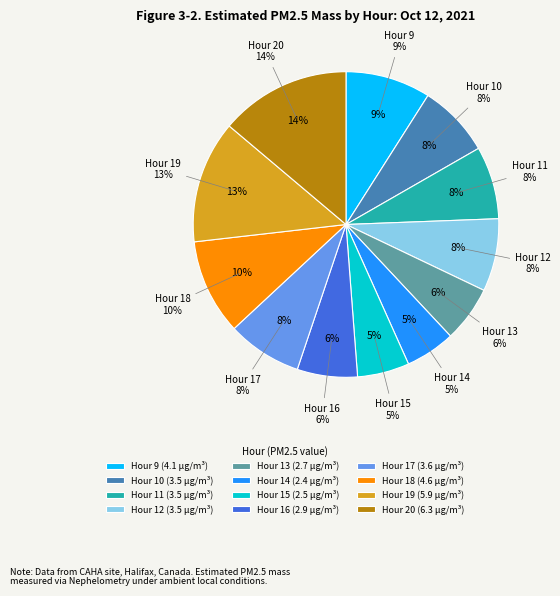

Count the number of slices in the pie.

12